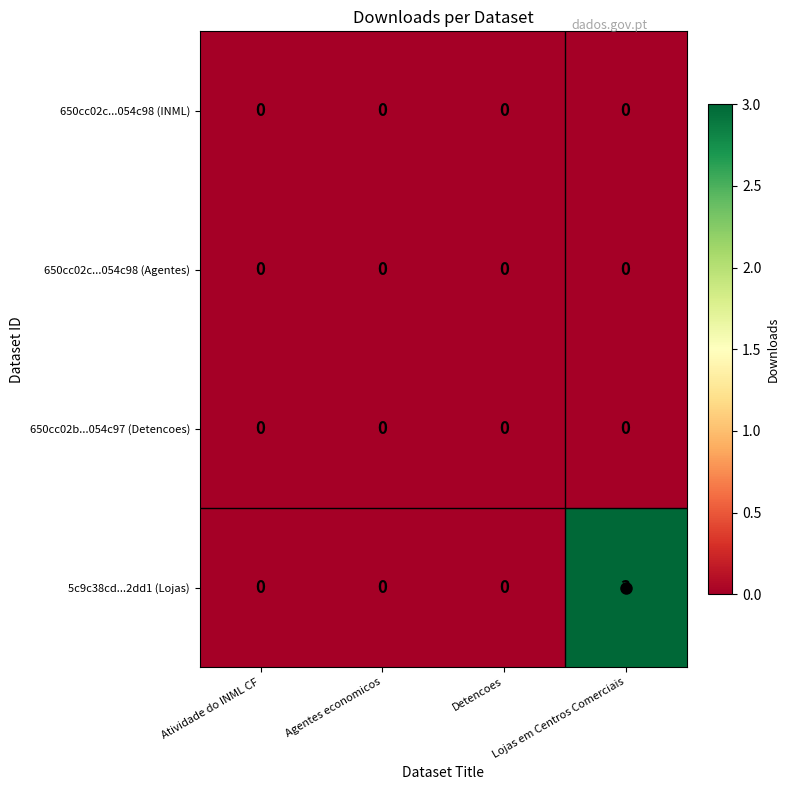

At which category does the chart reach its peak across all series?

Lojas em Centros Comerciais